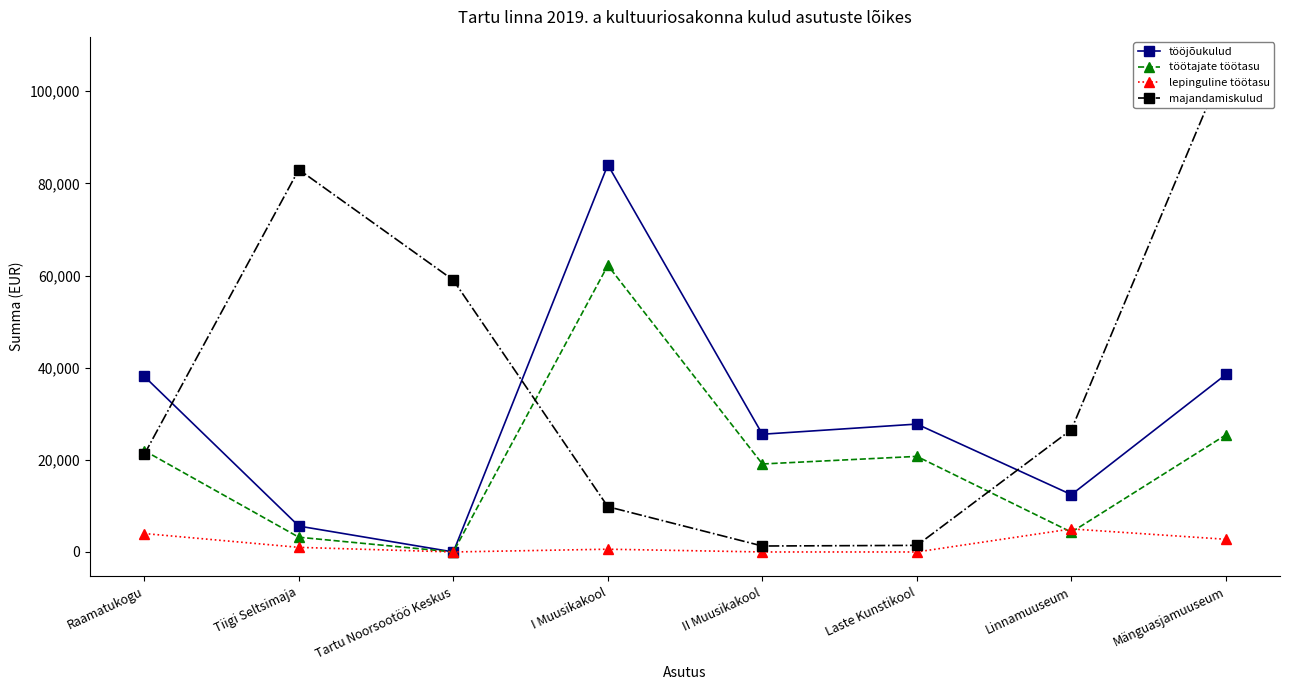

How many lines are shown in the chart?

4